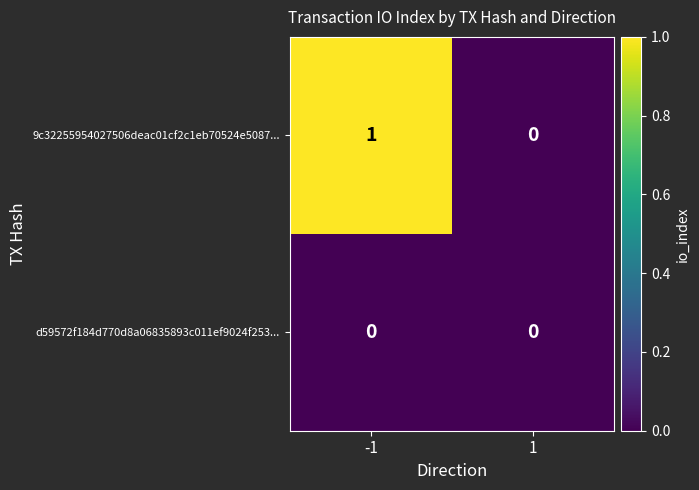

True or false: 9c32255954027506deac01cf2c1eb70524e5087... has a value of 1 at 1.

False